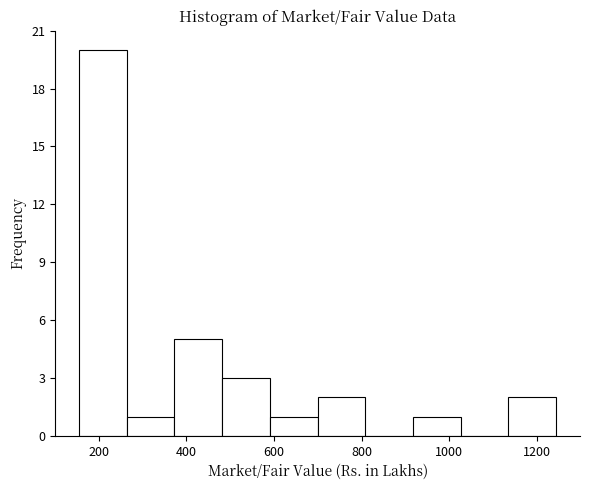

Over which range of the x-axis is the bar tallest?

160 to 260